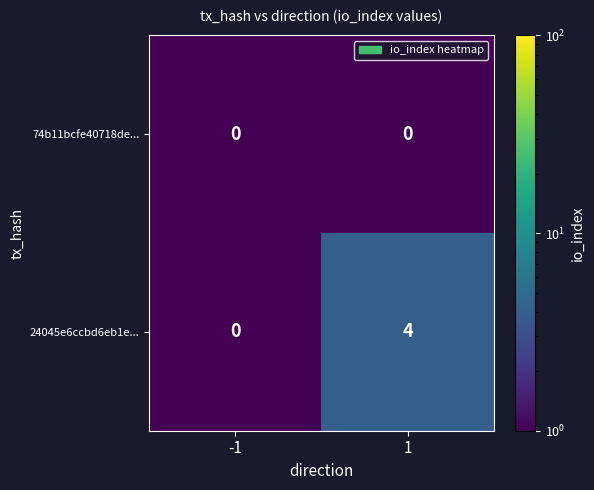

Between -1 and 1, which series saw the biggest shift?

24045e6ccbd6eb1e...